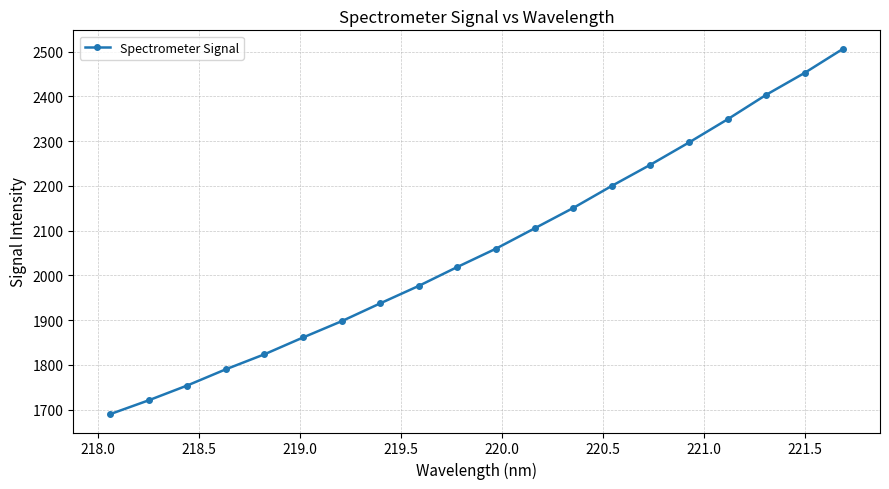

What is the value of the 4th point from the left?

1789.9